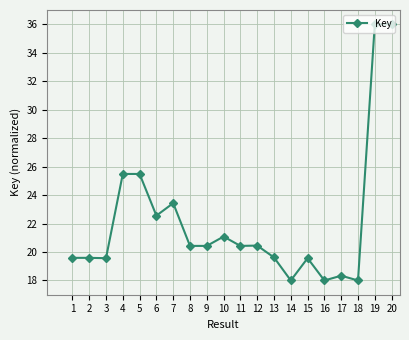

True or false: the data has more than 0 interior local peaks.

True